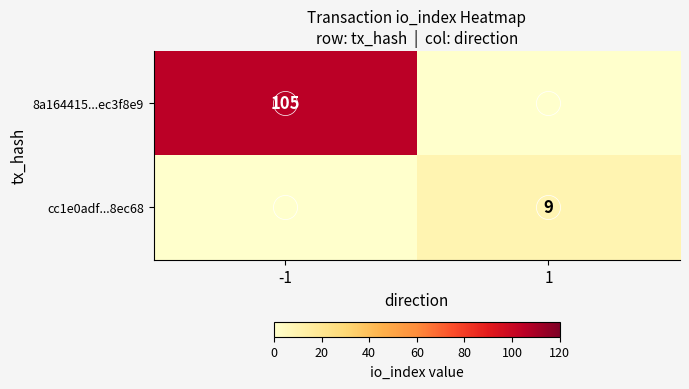

Which series changed the most between -1 and 1?

8a164415...ec3f8e9